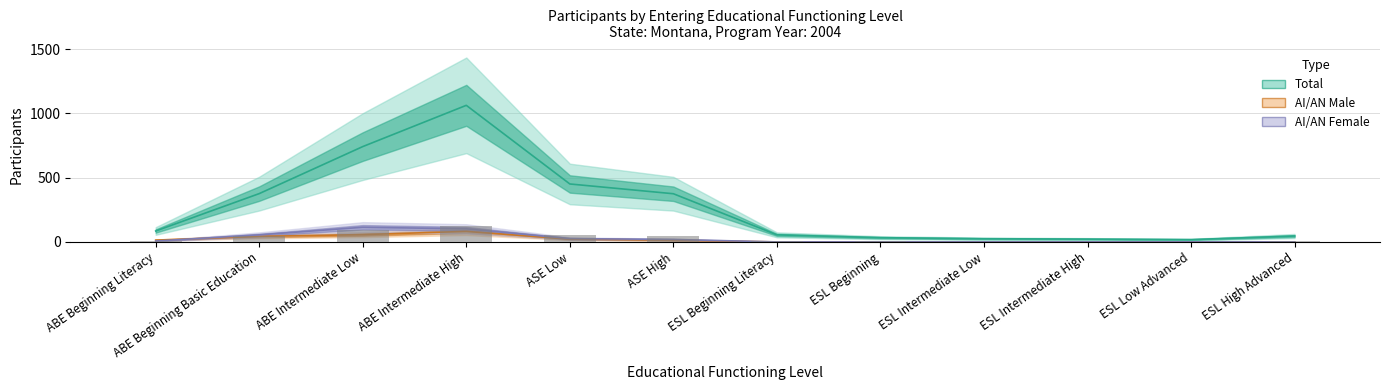

What is the label of the 10th bar from the right?

ABE Intermediate Low